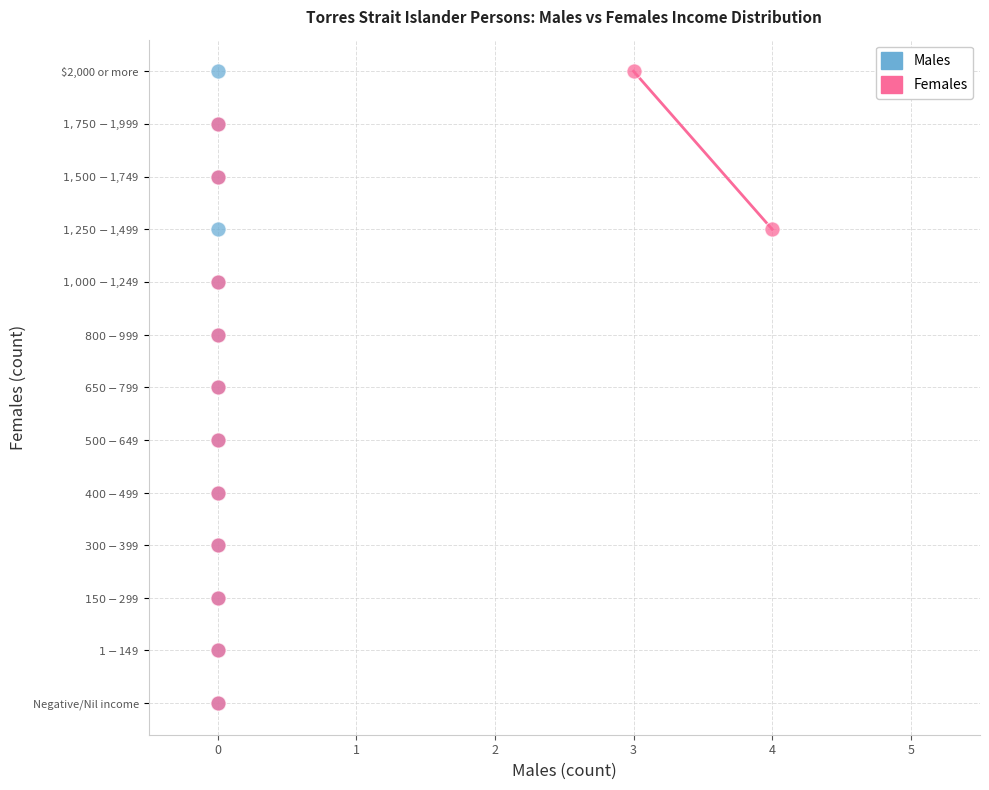

What are all the series names shown in the legend?

Males, Females